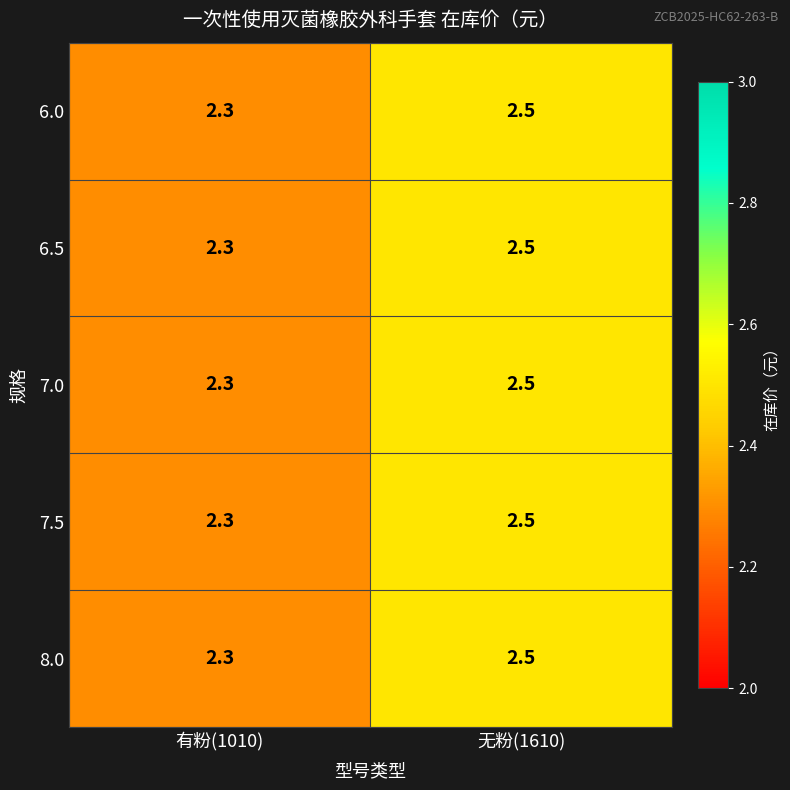

What is the total value across all series at 有粉(1010)?

11.5